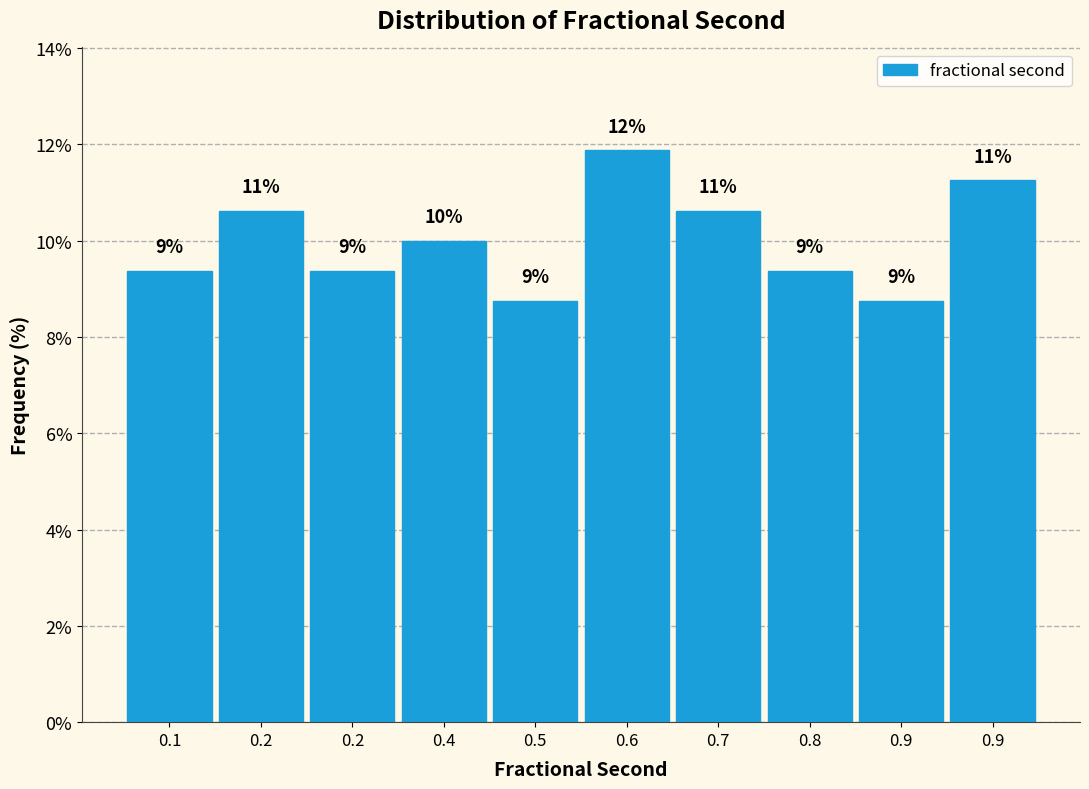

How many bars are there in total?

10